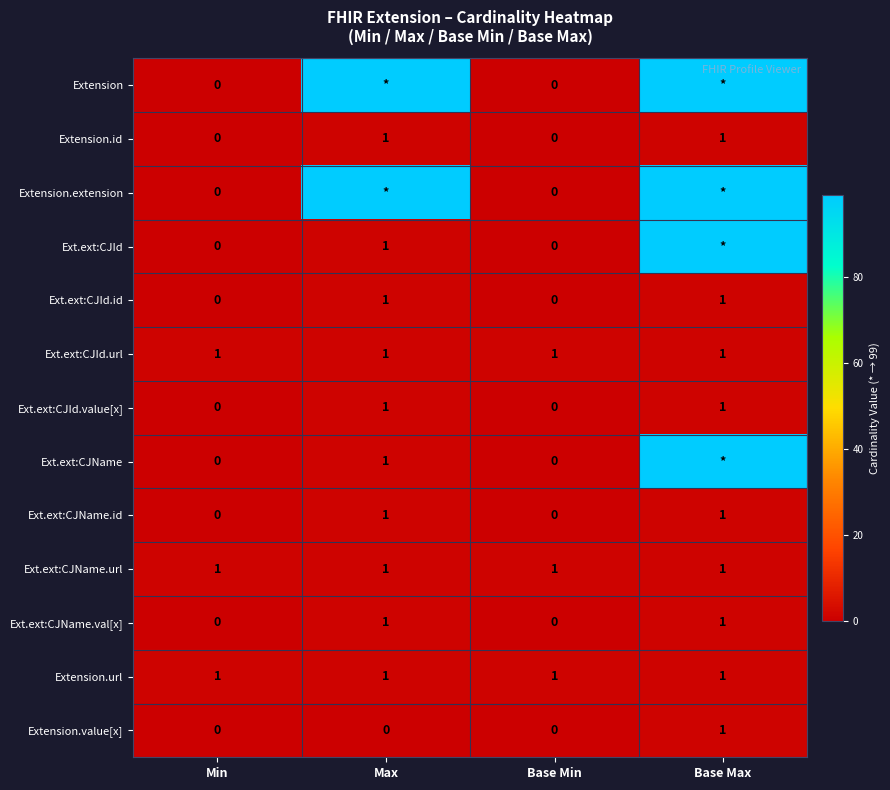

What is the difference between the maximum and minimum values in the Ext.ext:CJName.val[x] series?

1